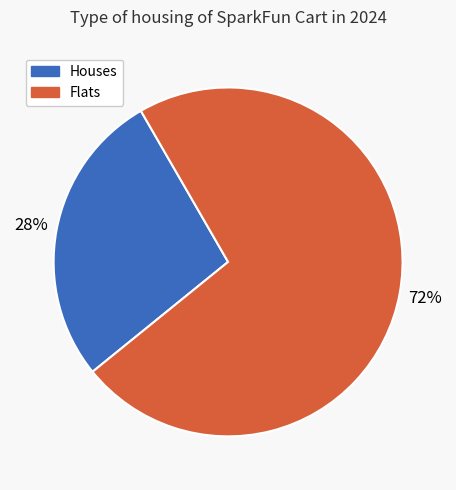

How many slices are in this pie chart?

2